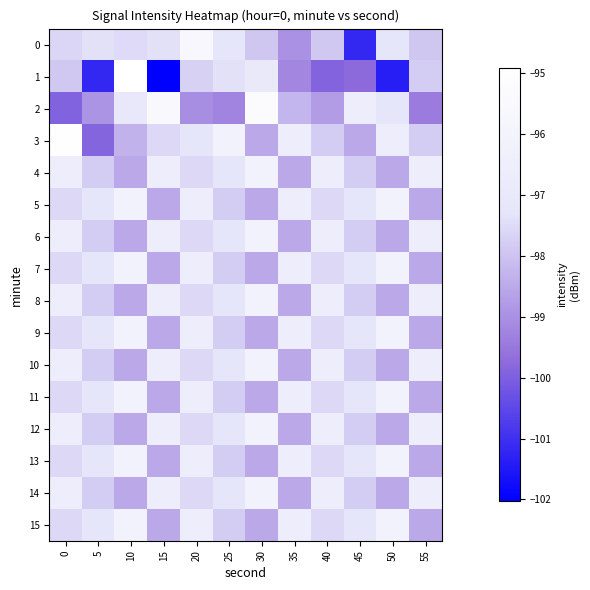

Which label corresponds to the largest value in the chart?

10